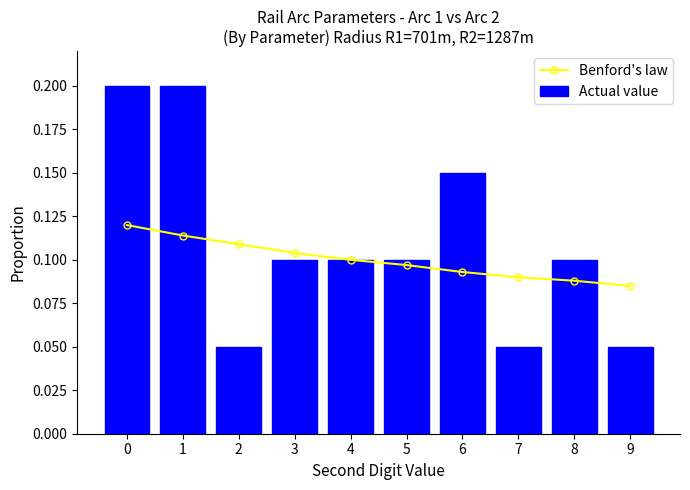

What is the value of the Actual value bar at the 4th from the left?

0.1